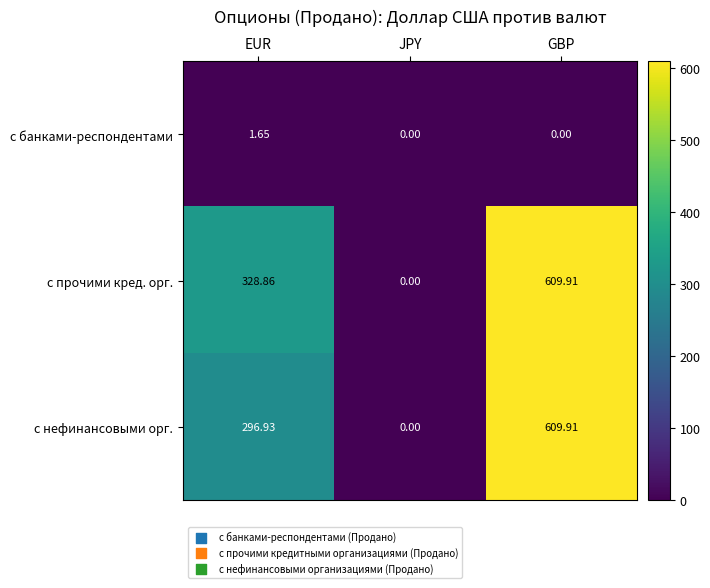

Count the number of data series in this chart.

3